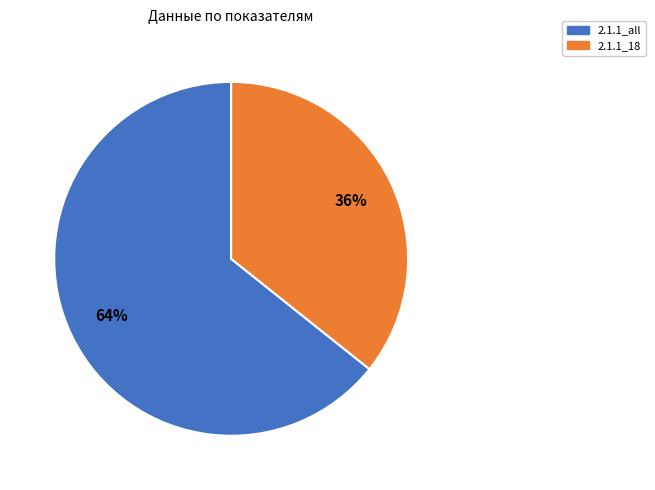

To the nearest percent, what is the average slice percentage?

50%